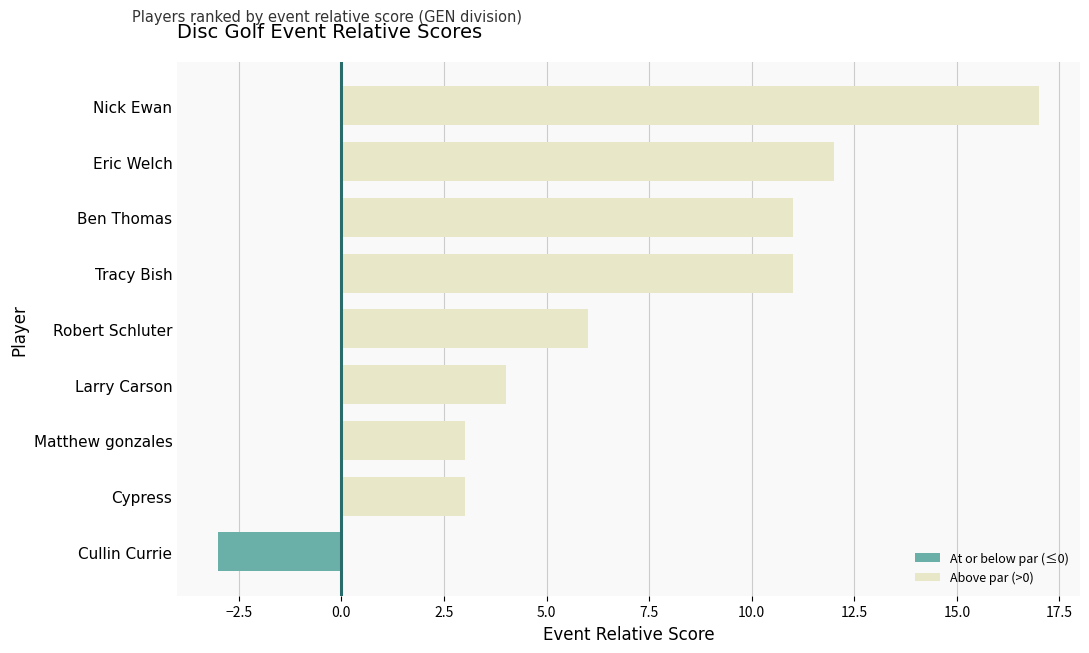

The value at Robert Schluter is 6. True or false?

True